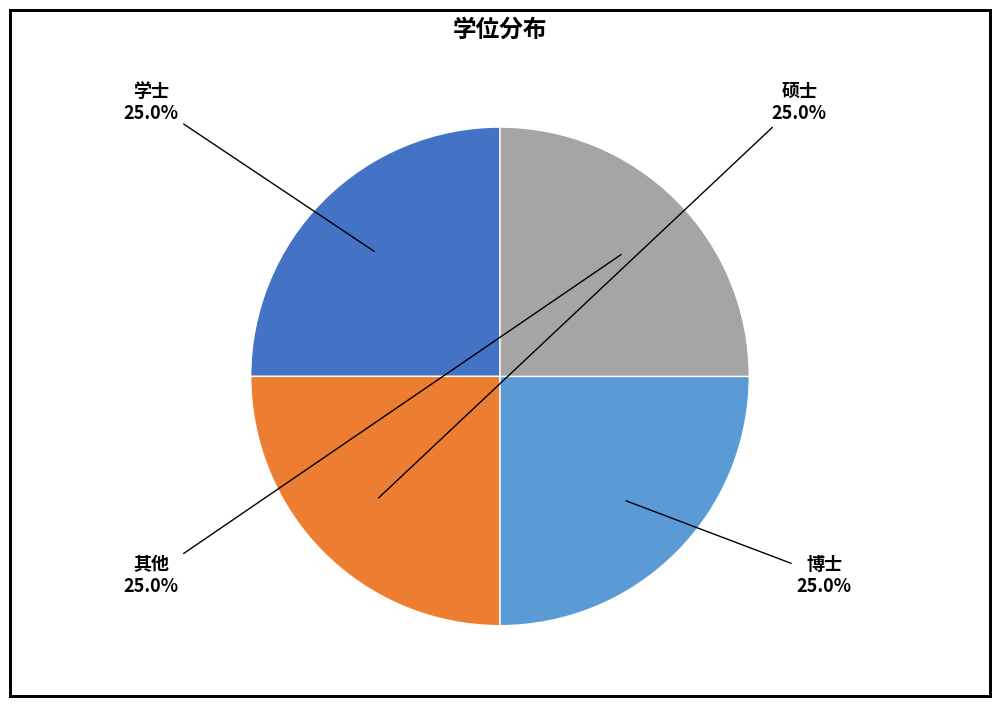

Is there any slice that represents more than half of the pie?

No